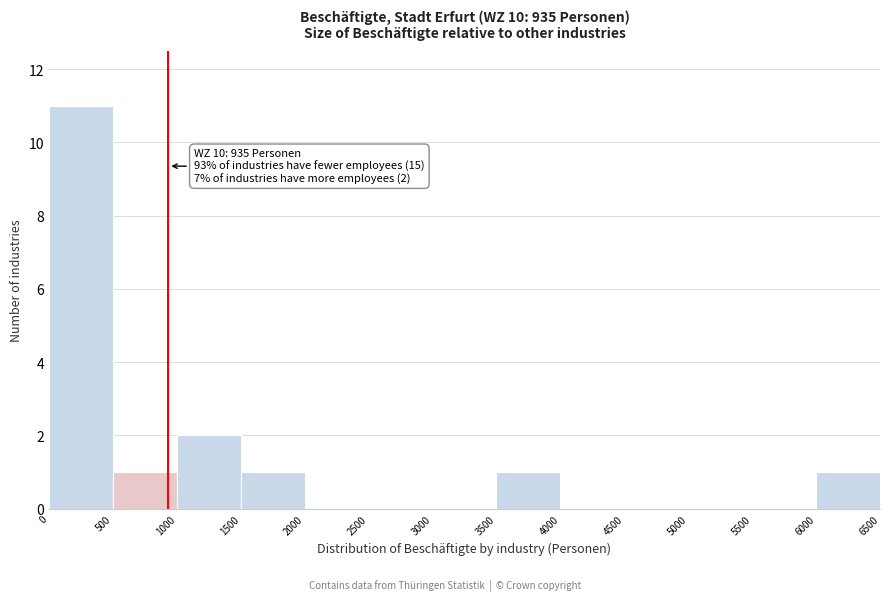

Which range on the x-axis has the tallest bar?

0 to 500